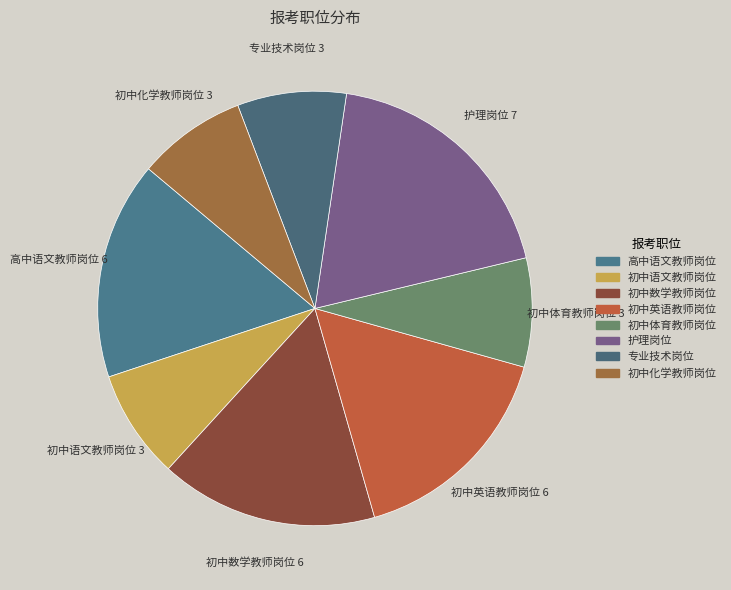

Does 初中语文教师岗位 account for over 50% of the chart?

No